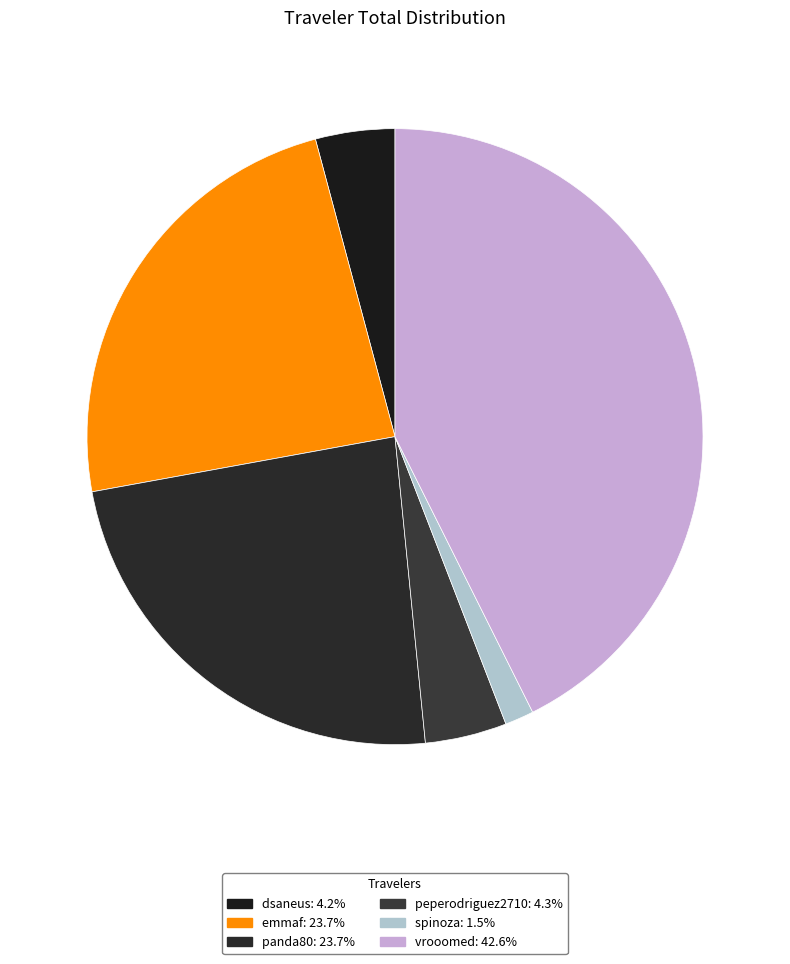

Which category has the biggest portion of the pie?

vrooomed